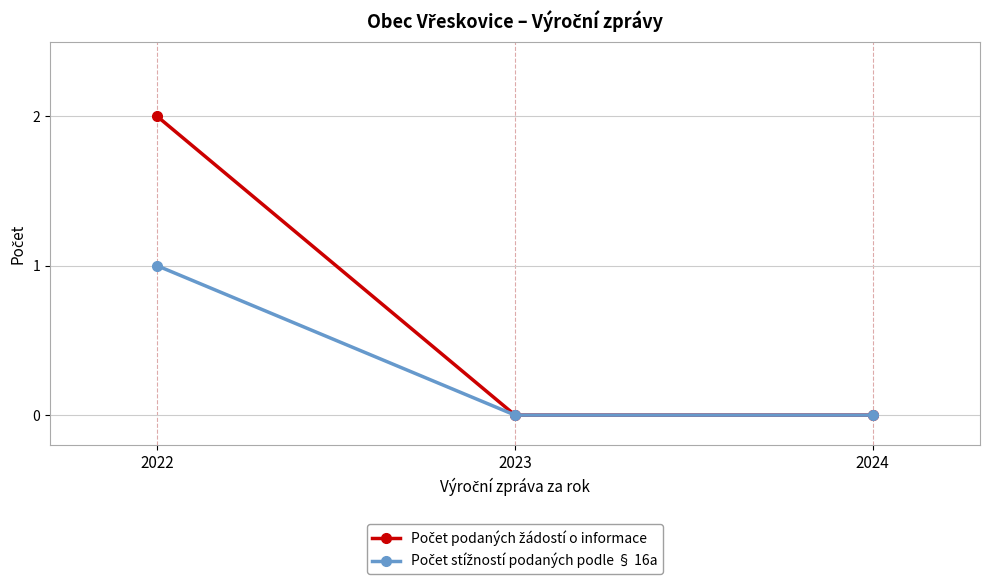

How many series are shown in this chart?

2